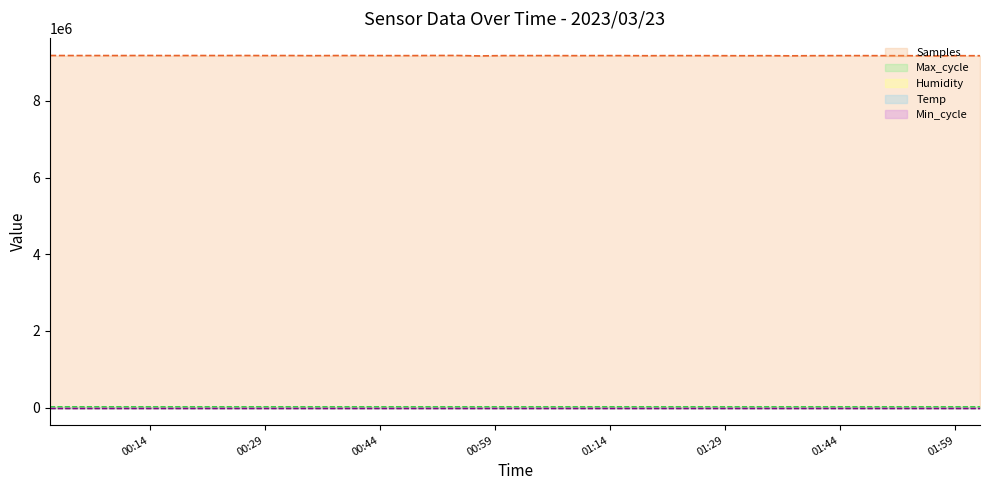

At how many categories does at least one series exceed 3380828?

40